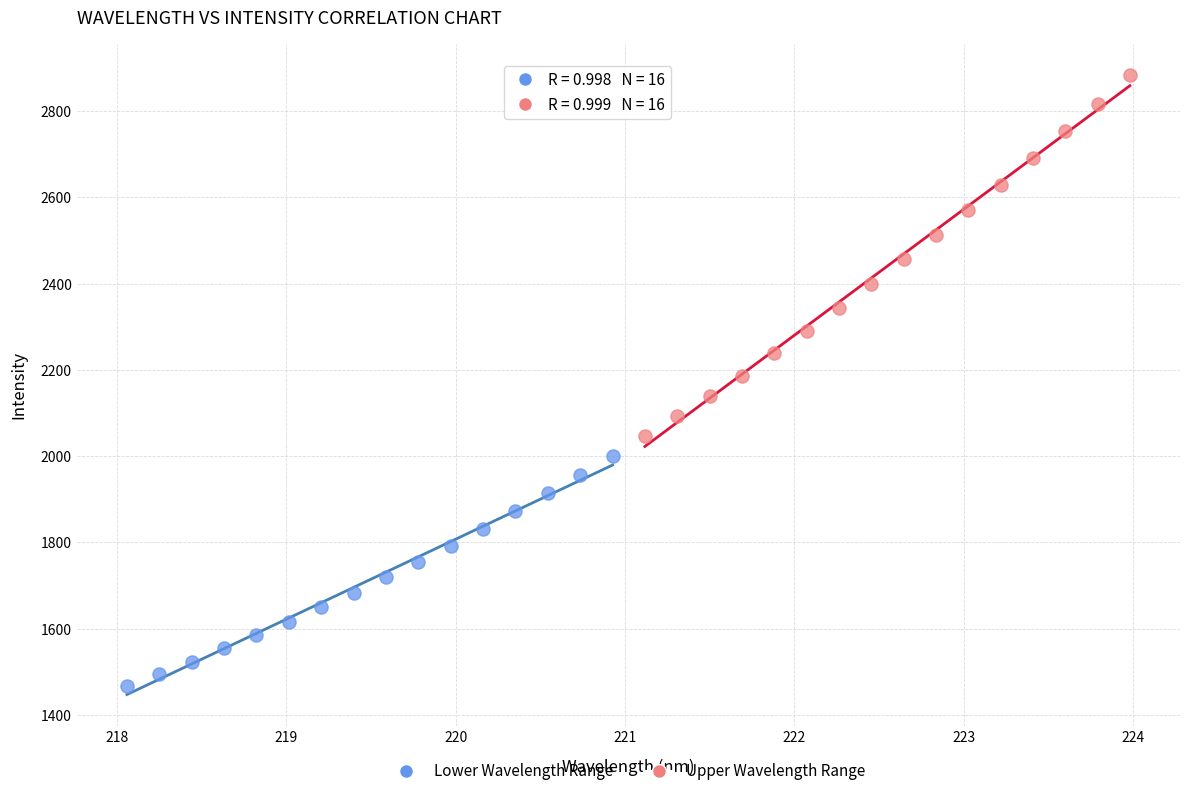

Which series reaches the maximum Y coordinate?

Upper Wavelength Range